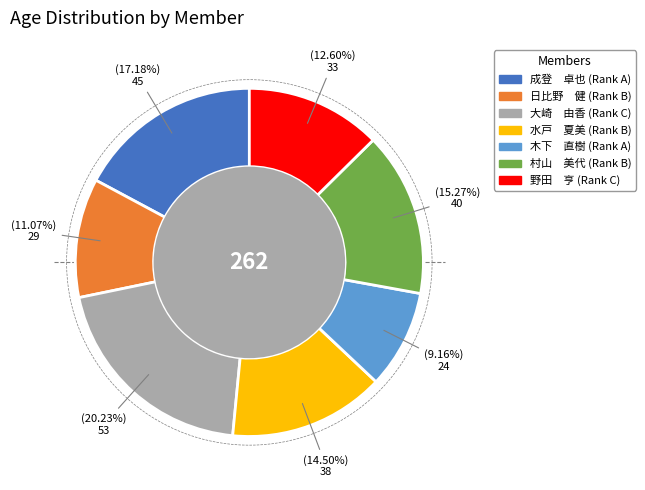

Combined, what portion of the pie is 3 and 7?

32.8%